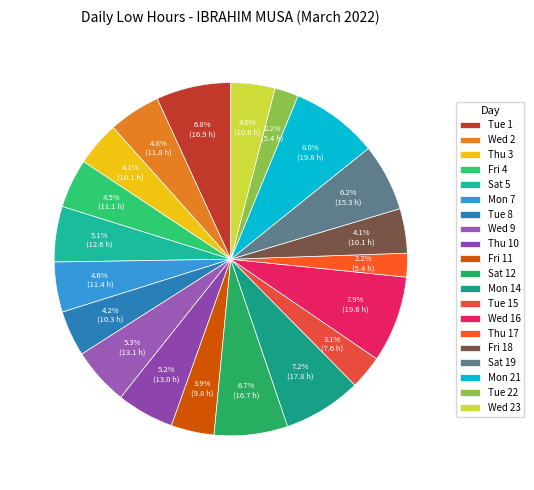

Is the sum of Fri 18 and Wed 9 greater than half?

No